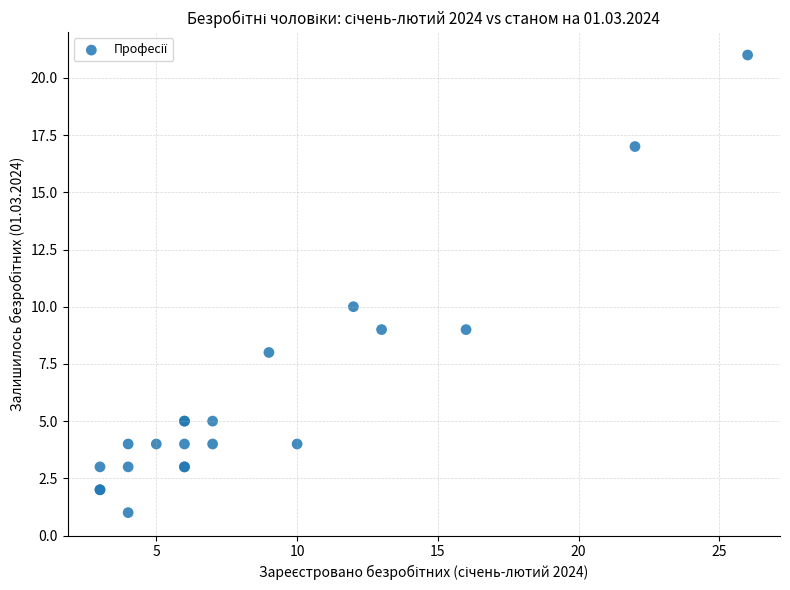

What Y value in the scatter plot is closest to 11?

10